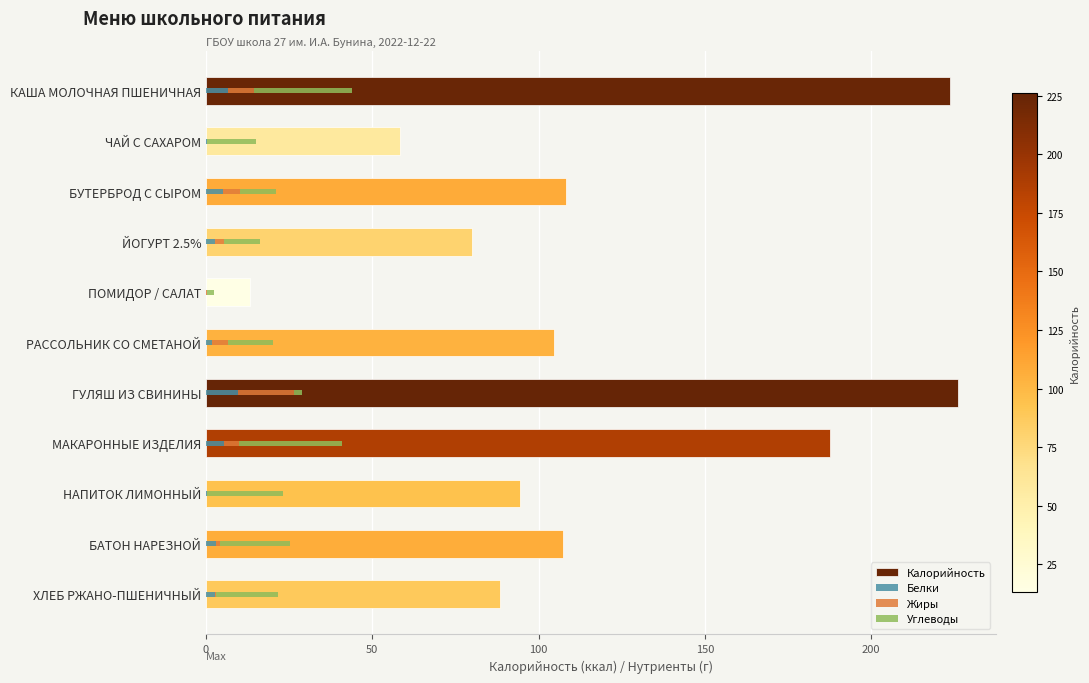

What is the maximum value shown in the chart?

226.1